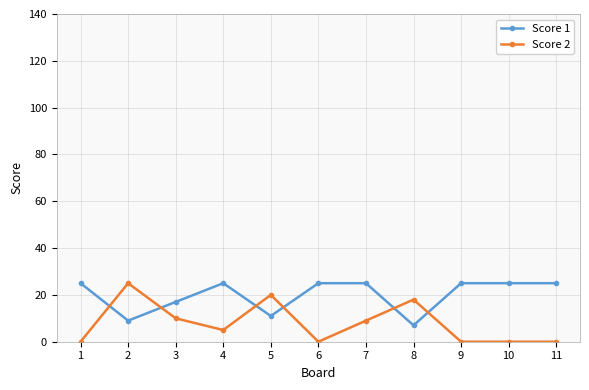

At which category does Score 1 reach its first local valley?

2